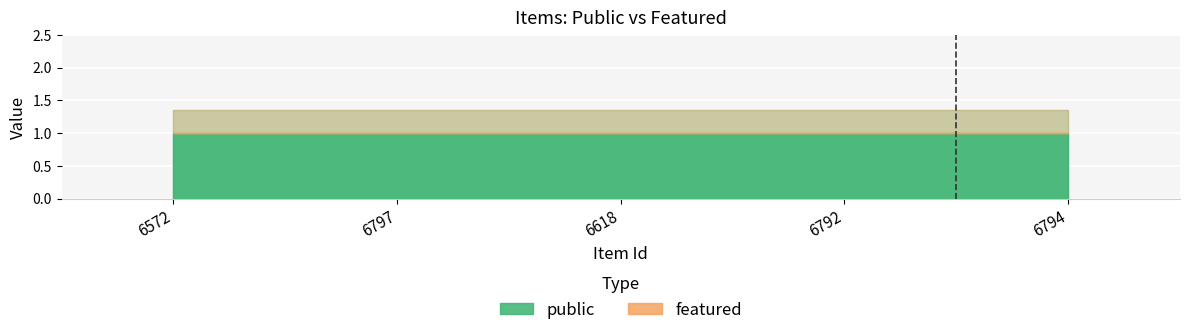

True or false: featured and public intersect in this chart.

False